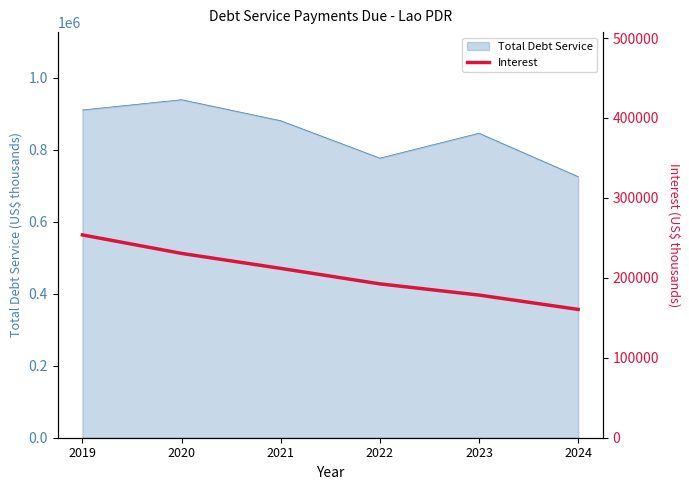

True or false: the data shows 44413 at 2024.

False